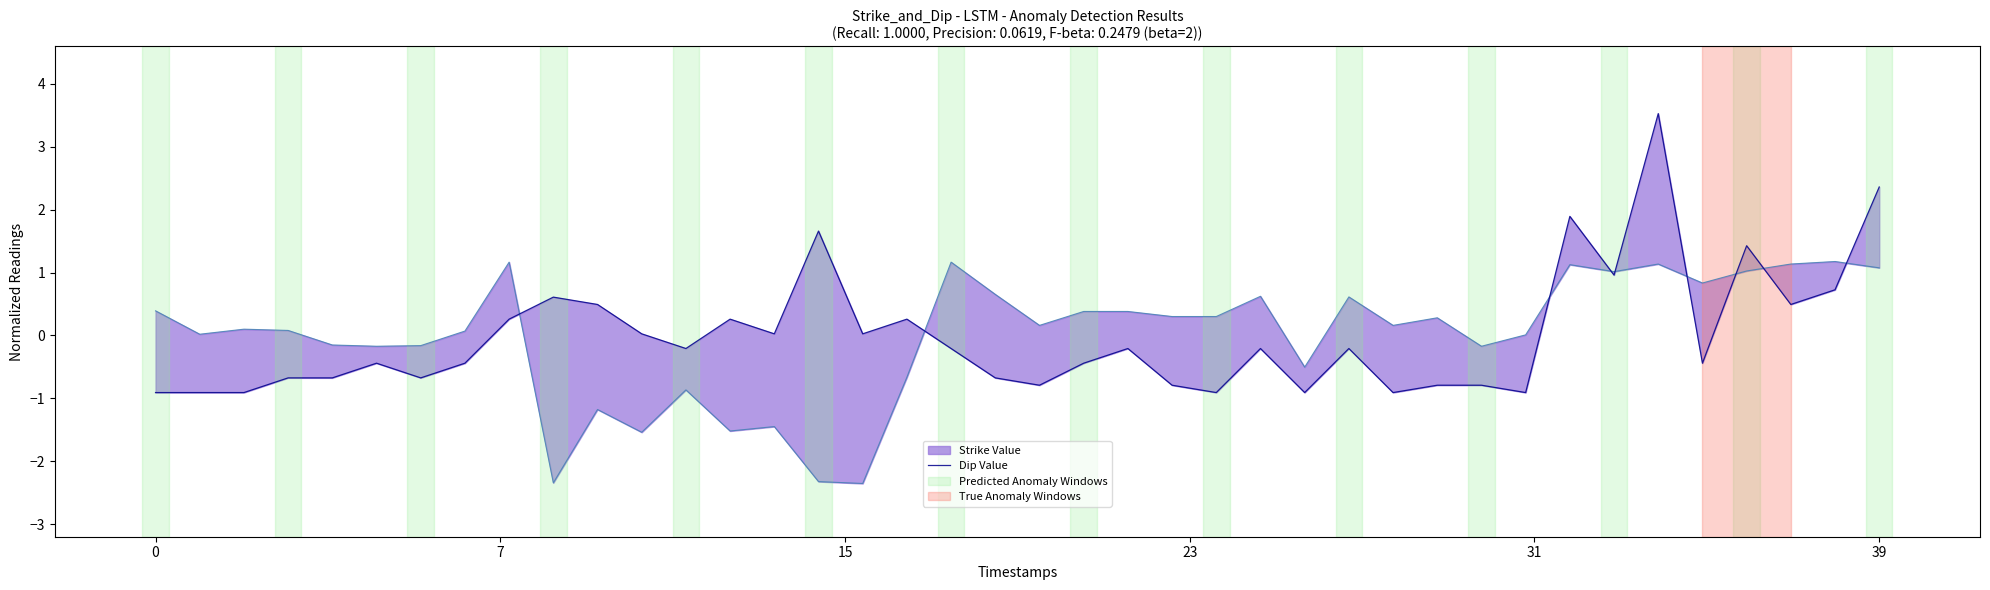

Does the chart have visible grid lines?

No